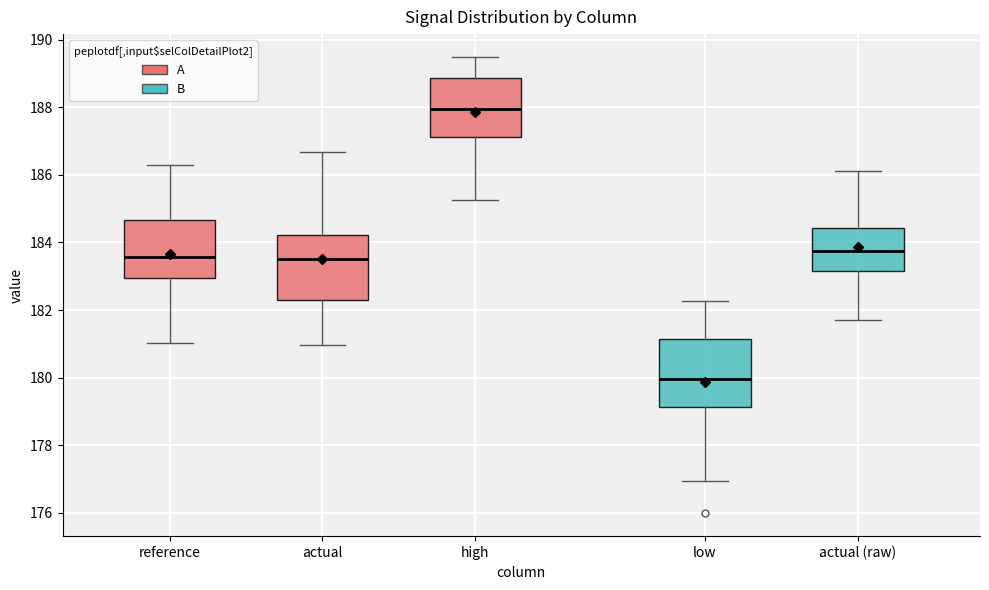

Which box has the lowest median line?

low